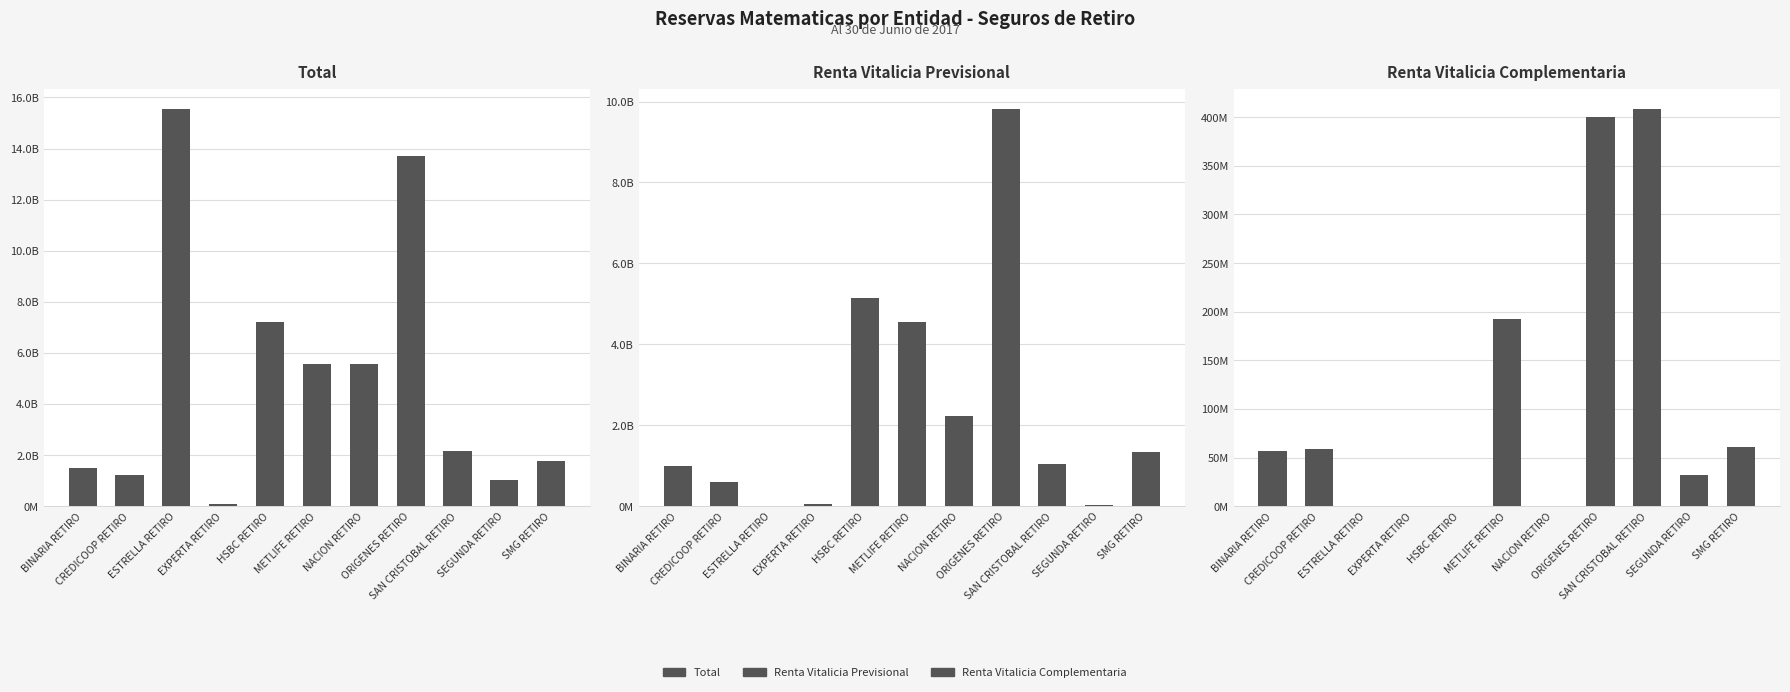

What is the difference between the second highest and second lowest values in the Renta Vitalicia Complementaria series?

400727578